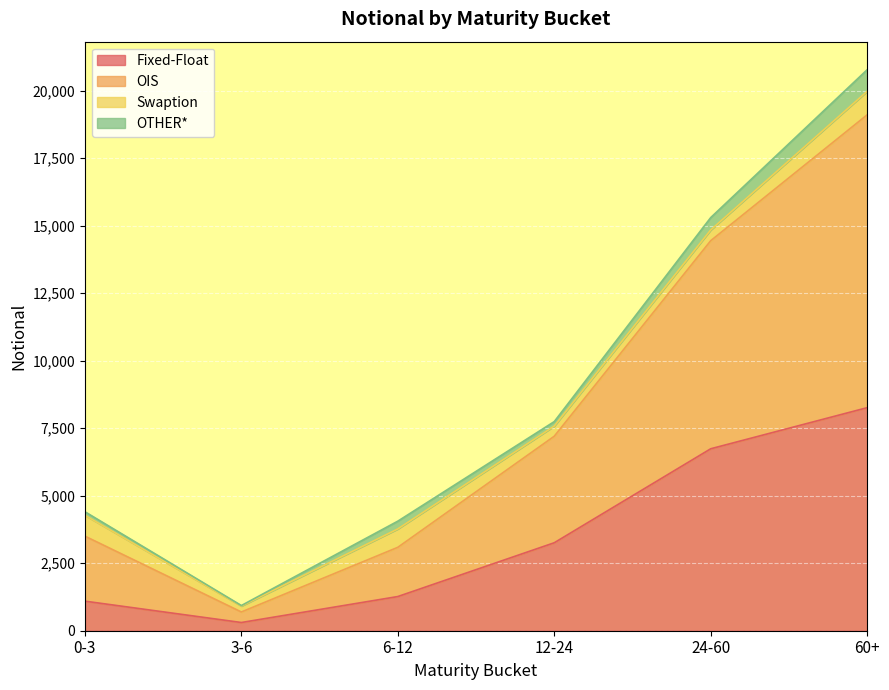

At which category is the sum across all series the highest?

60+